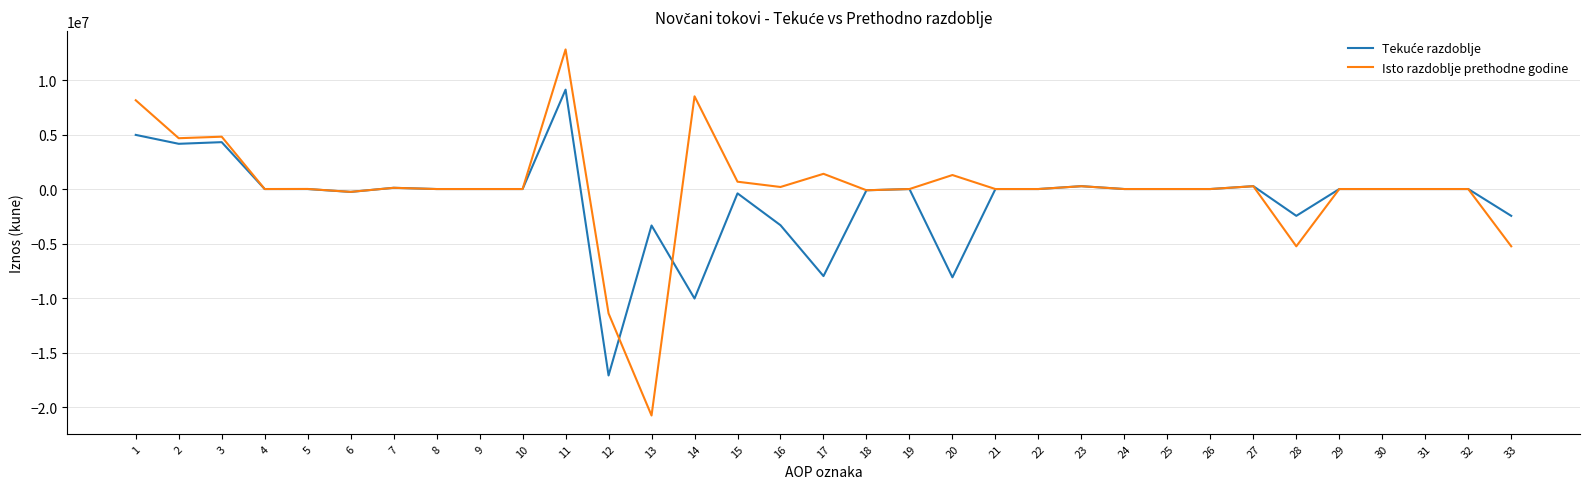

Which series has the largest range (max minus min)?

Isto razdoblje prethodne godine